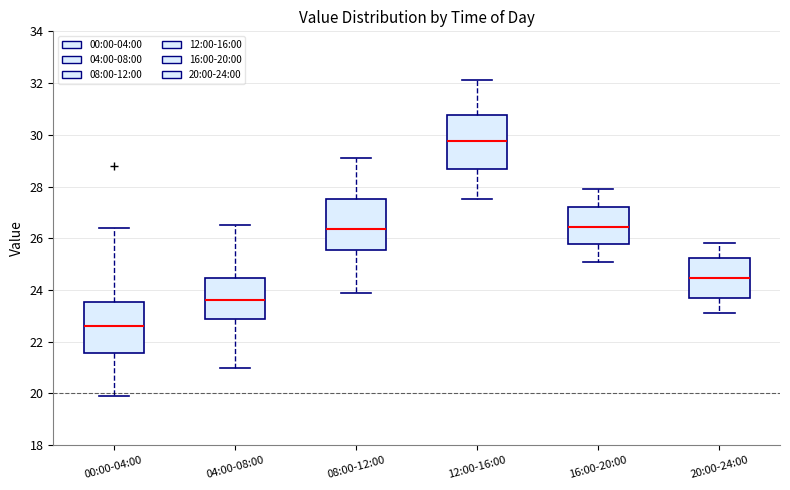

Reading left to right, transcribe this box plot: for each box, give where its median line is, the range the box spans, and where its two whiskers end, as read against the y-axis. The values are not printed on the chart, so give them approximately, as read against the axis.

00:00-04:00: median 22.6, box 21.6 to 23.6, whiskers 20.0 to 26.4
04:00-08:00: median 23.6, box 22.8 to 24.4, whiskers 21.0 to 26.6
08:00-12:00: median 26.4, box 25.6 to 27.6, whiskers 24.0 to 29.2
12:00-16:00: median 29.8, box 28.6 to 30.8, whiskers 27.6 to 32.2
16:00-20:00: median 26.4, box 25.8 to 27.2, whiskers 25.2 to 28.0
20:00-24:00: median 24.4, box 23.6 to 25.2, whiskers 23.2 to 25.8